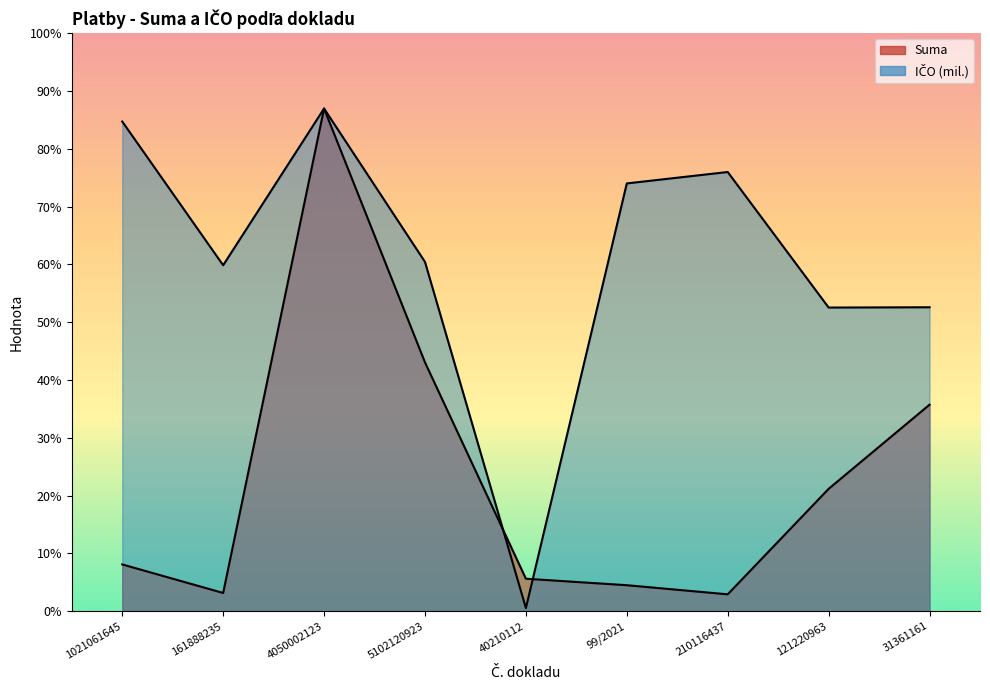

What is the value of the IČO point at the 7th from the left?

45.3